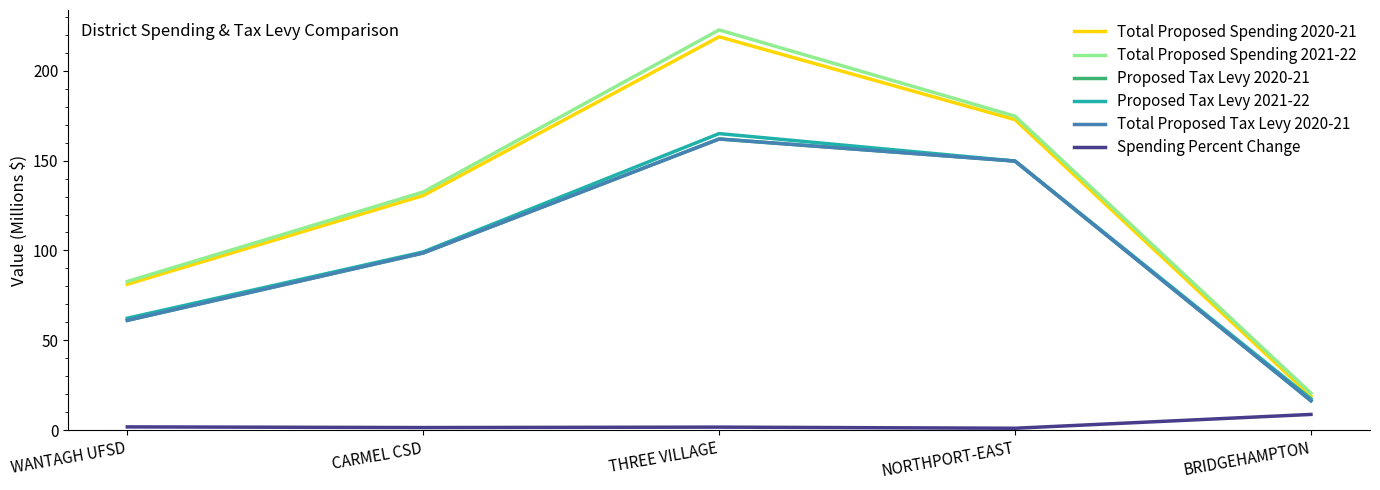

At which category is the sum across all series the highest?

THREE VILLAGE